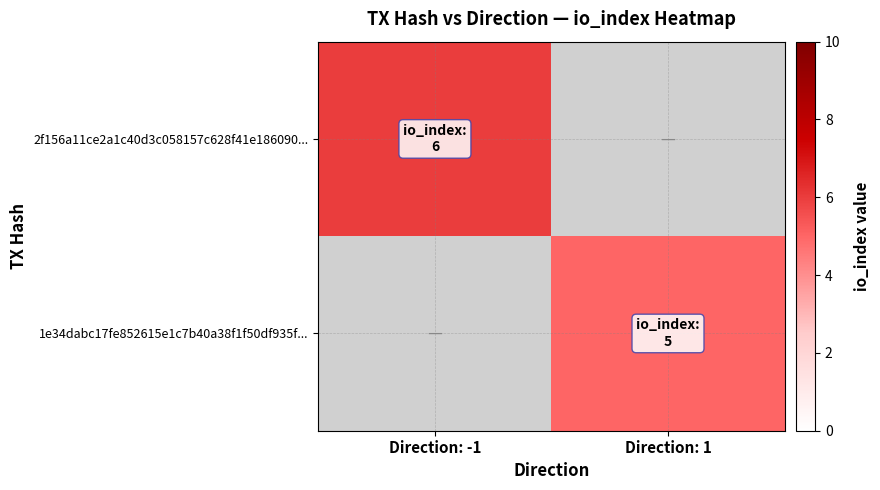

List the series in order of their overall mean, highest first.

2f156a11ce2a1c40d3c058157c628f41e186090..., 1e34dabc17fe852615e1c7b40a38f1f50df935f...